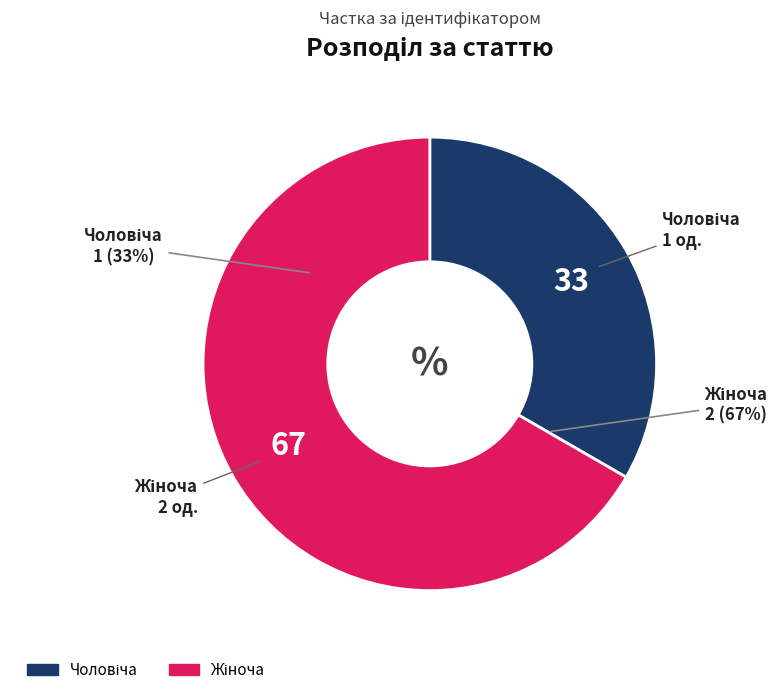

Which category has the biggest portion of the pie?

Жіноча